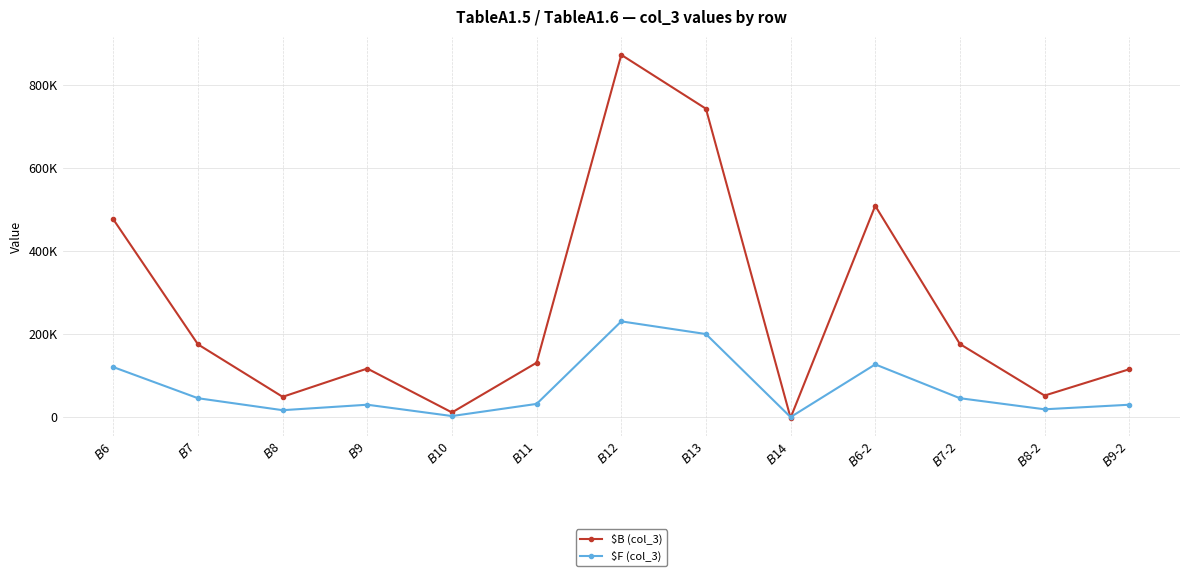

Rank the series by their maximum value, from lowest to highest.

$F (col_3), $B (col_3)